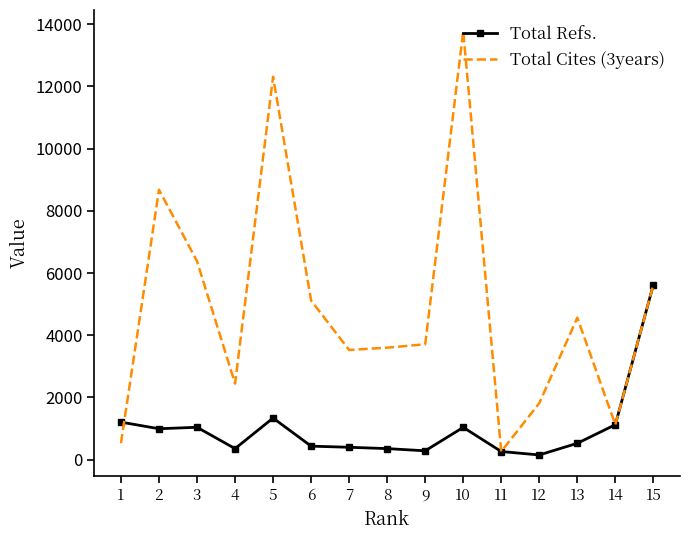

Read the Total Refs. value at 15, to the nearest 10.

5630